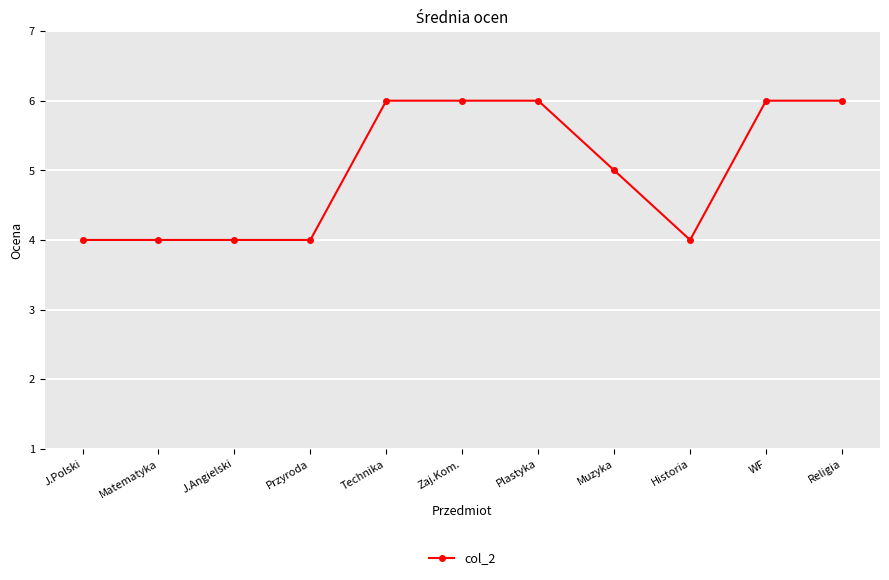

How many categories are shown in the chart?

11